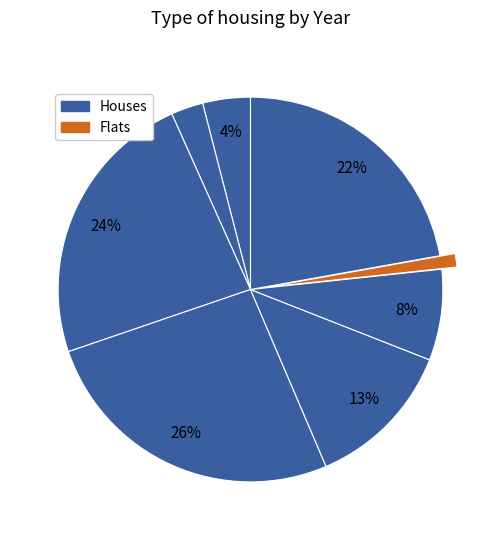

How many slices are in this pie chart?

8